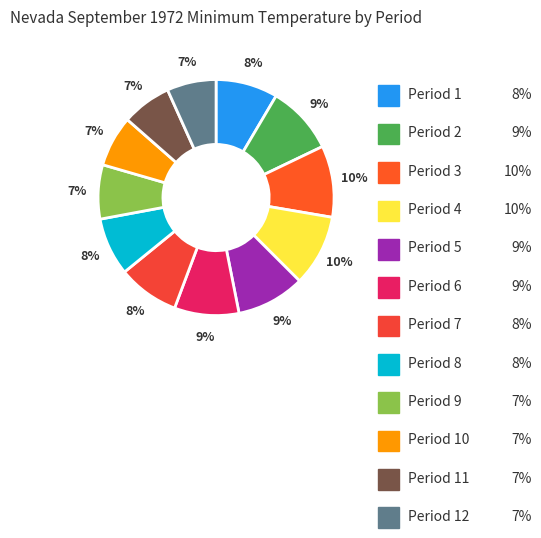

How many segments does this pie chart have?

12